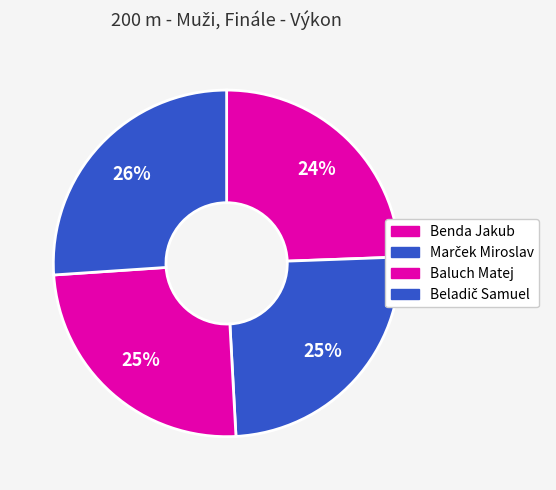

Is there any slice that represents more than half of the pie?

No